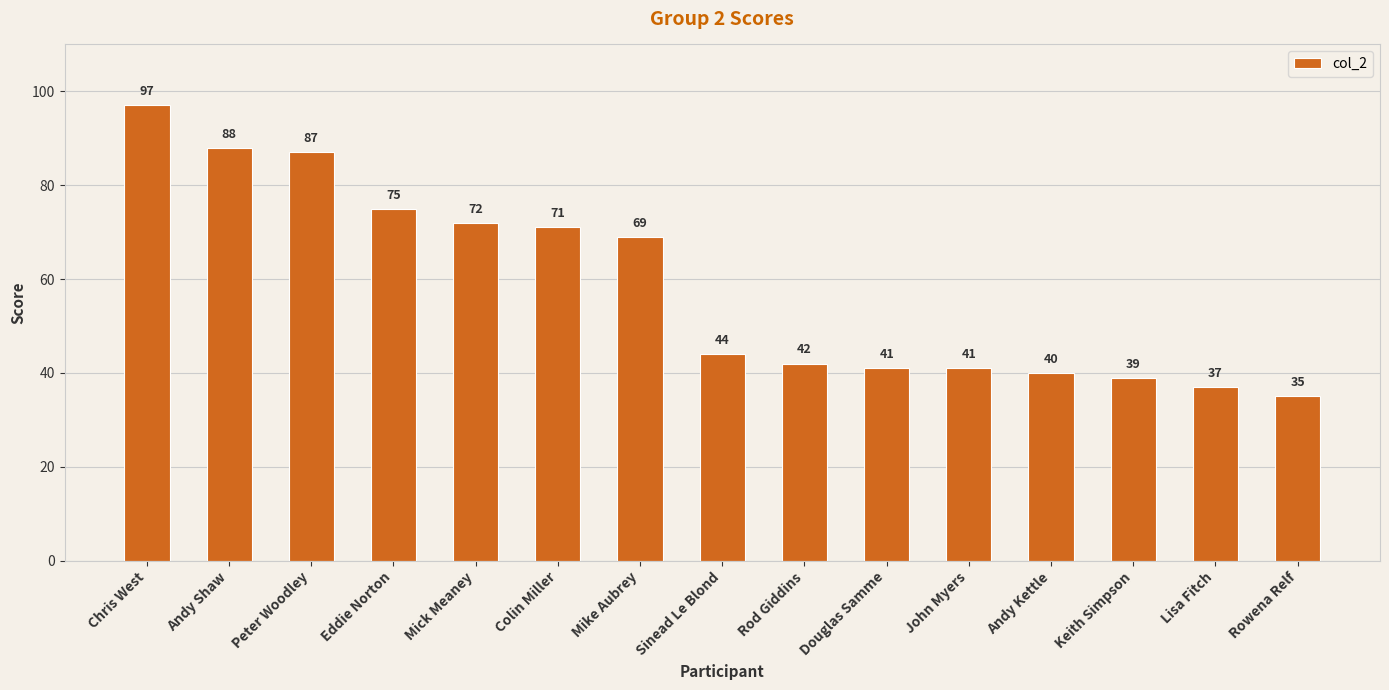

Between Lisa Fitch and Keith Simpson, which is larger?

Keith Simpson